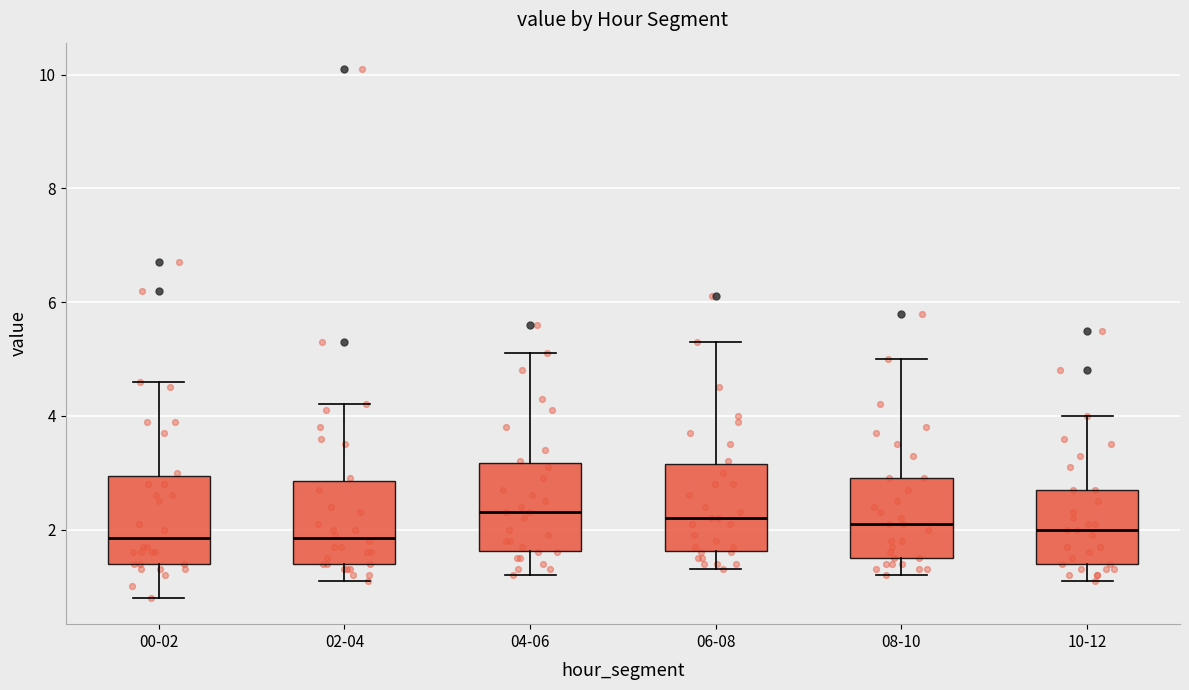

Reading left to right, read every box against the y-axis: the position of its median line, the range the box covers, and the ends of its whiskers. The values are not printed on the chart, so give them approximately, as read against the axis.

00-02: median 1.8, box 1.4 to 3.0, whiskers 0.8 to 4.6
02-04: median 1.8, box 1.4 to 2.8, whiskers 1.2 to 4.2
04-06: median 2.4, box 1.6 to 3.2, whiskers 1.2 to 5.2
06-08: median 2.2, box 1.6 to 3.2, whiskers 1.4 to 5.4
08-10: median 2.2, box 1.6 to 3.0, whiskers 1.2 to 5.0
10-12: median 2.0, box 1.4 to 2.8, whiskers 1.2 to 4.0